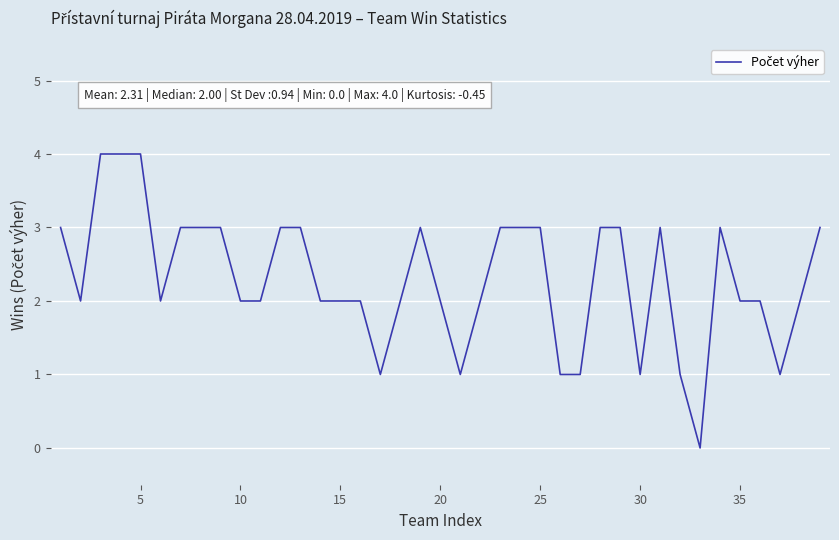

What is the maximum value shown in the chart?

4